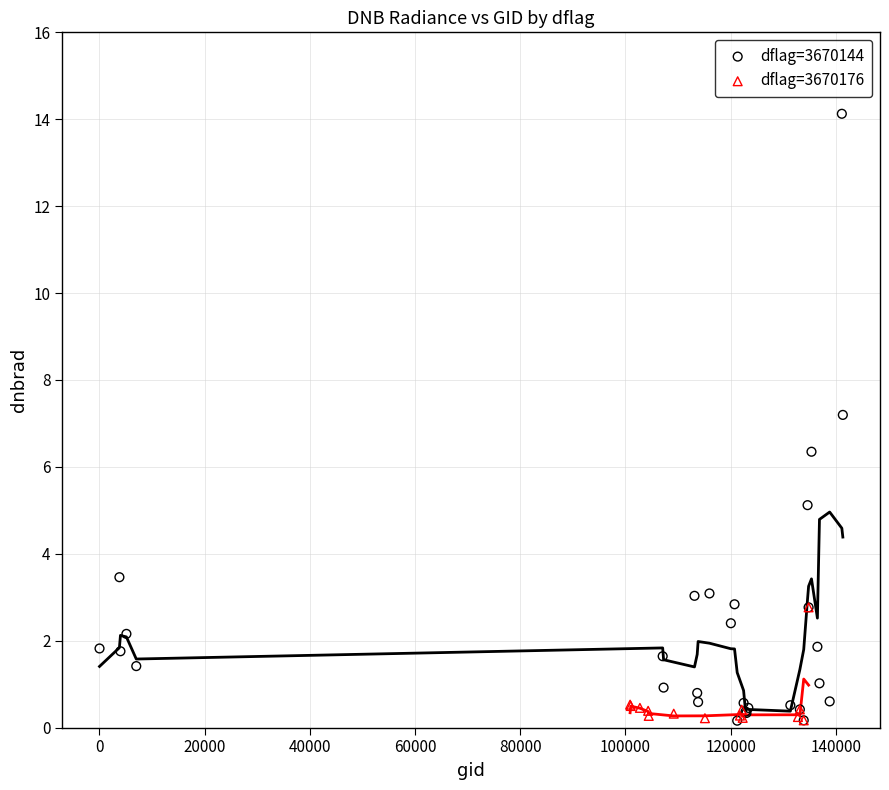

Which series reaches the maximum Y coordinate?

dflag=3670144